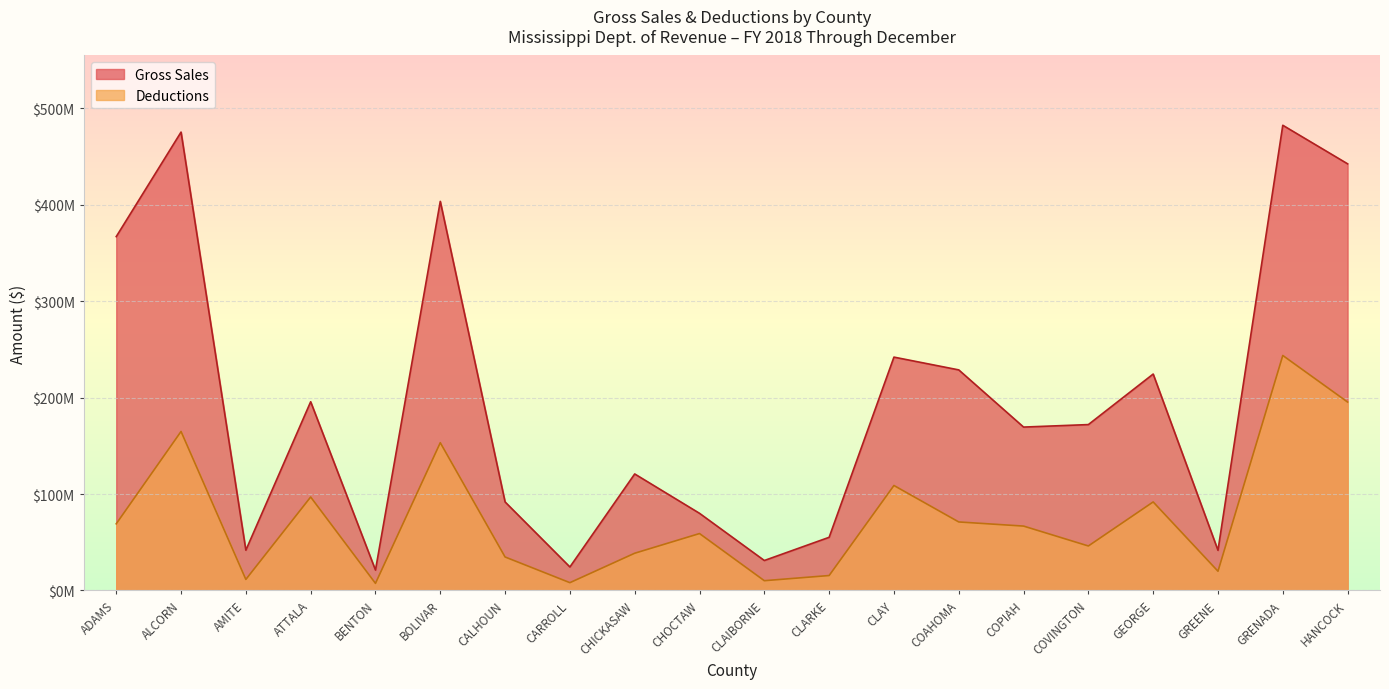

At which label is Deductions closest to 125600831?

CLAY